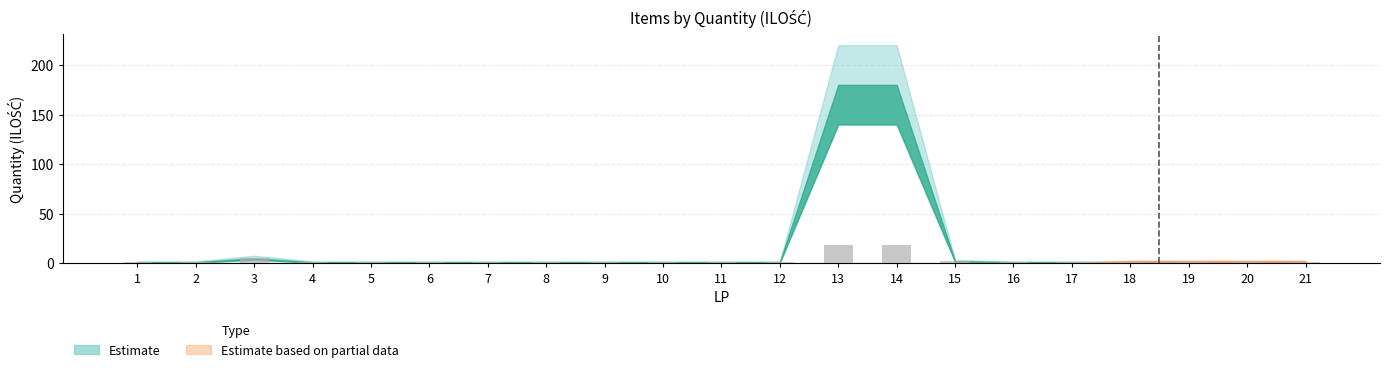

Is it true that the value at 15 is 2?

True